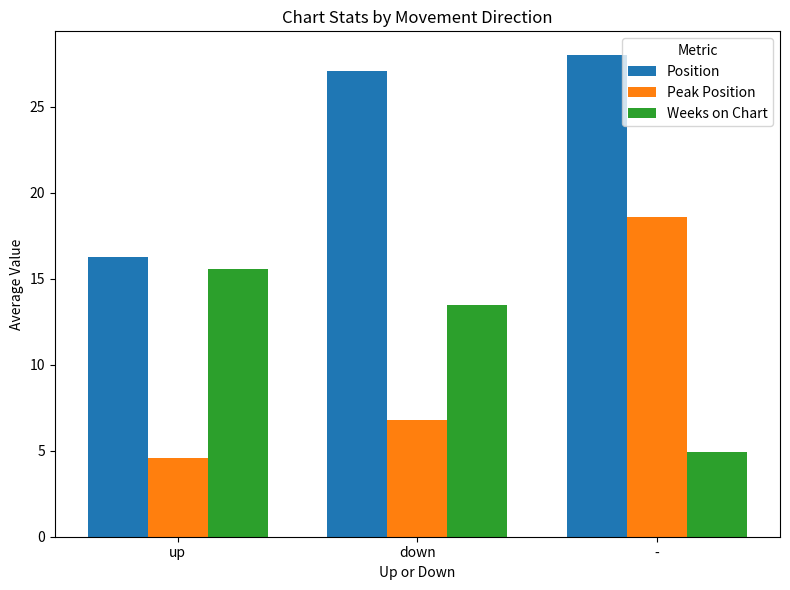

Reading left to right, extract all data points from this chart.

Position: up=16.3	down=27.1	-=28.0
Peak Position: up=4.6	down=6.8	-=18.6
Weeks on Chart: up=15.6	down=13.5	-=4.9